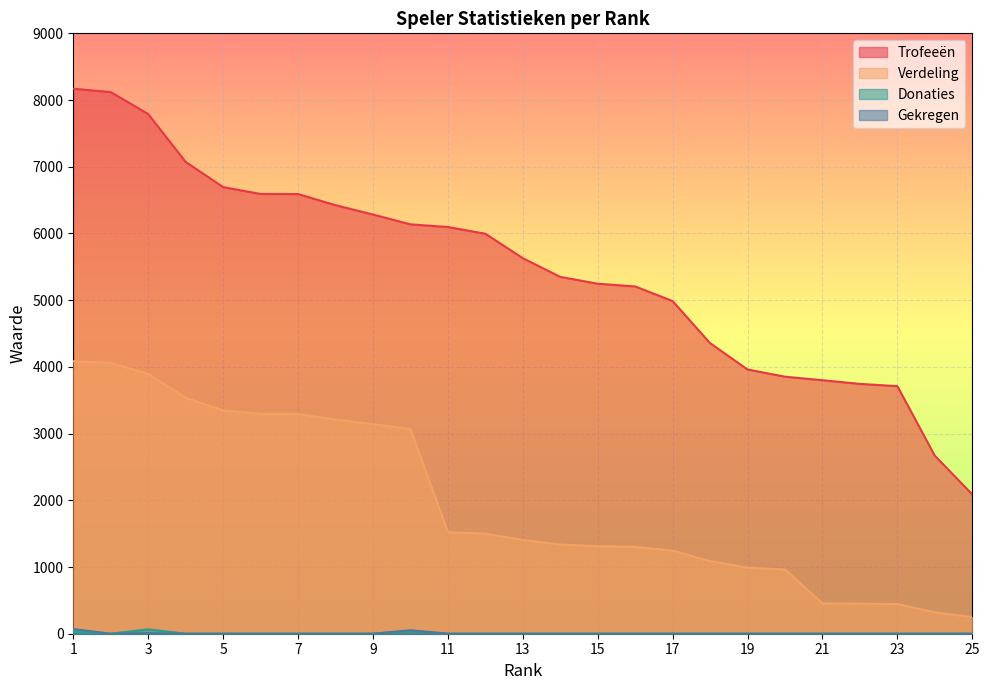

What is the sum of all Gekregen values?

132